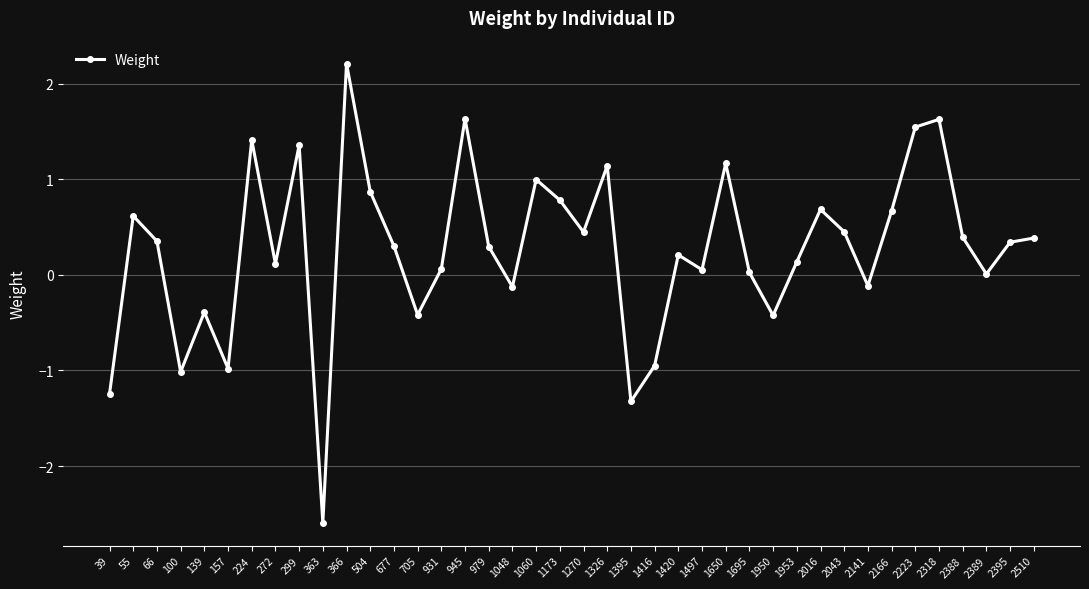

At which category does the data reach its first local valley?

100